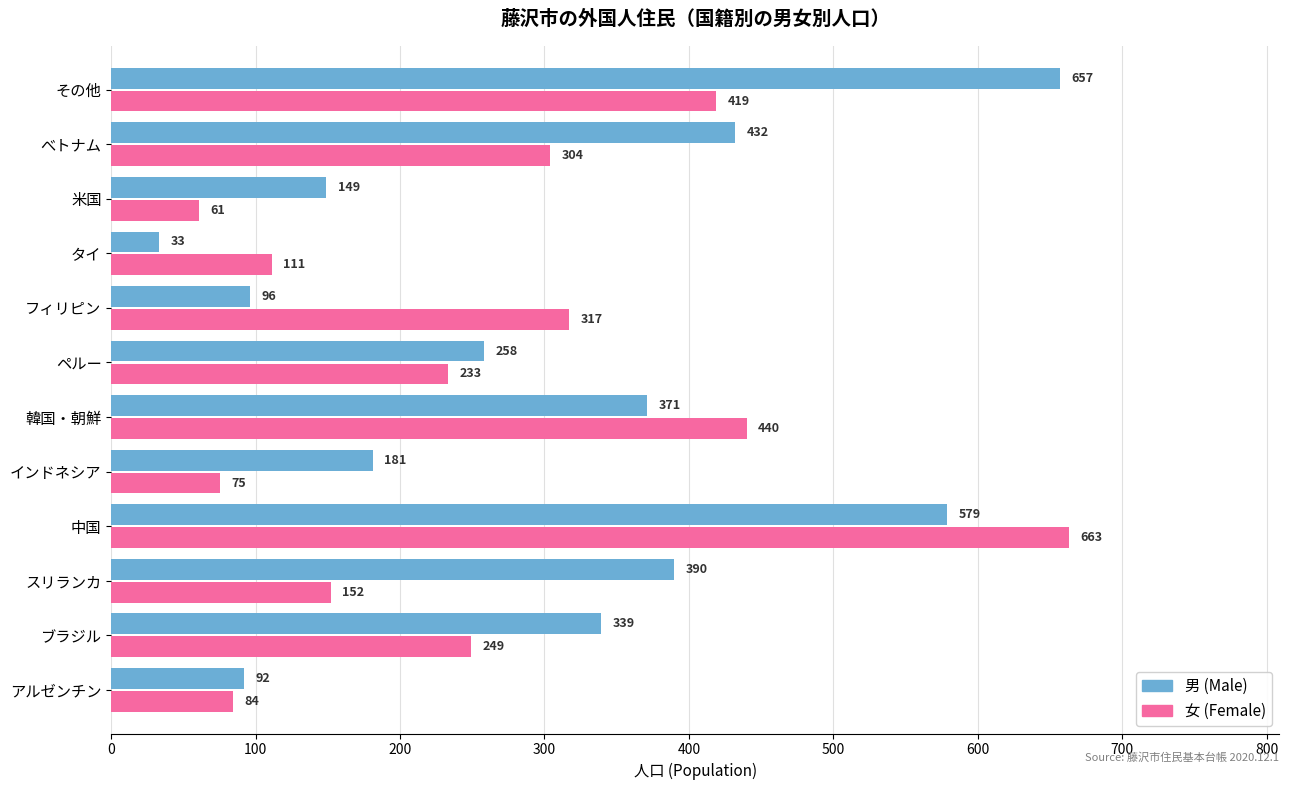

The value of 男 (Male) at アルゼンチン is 92. True or false?

True